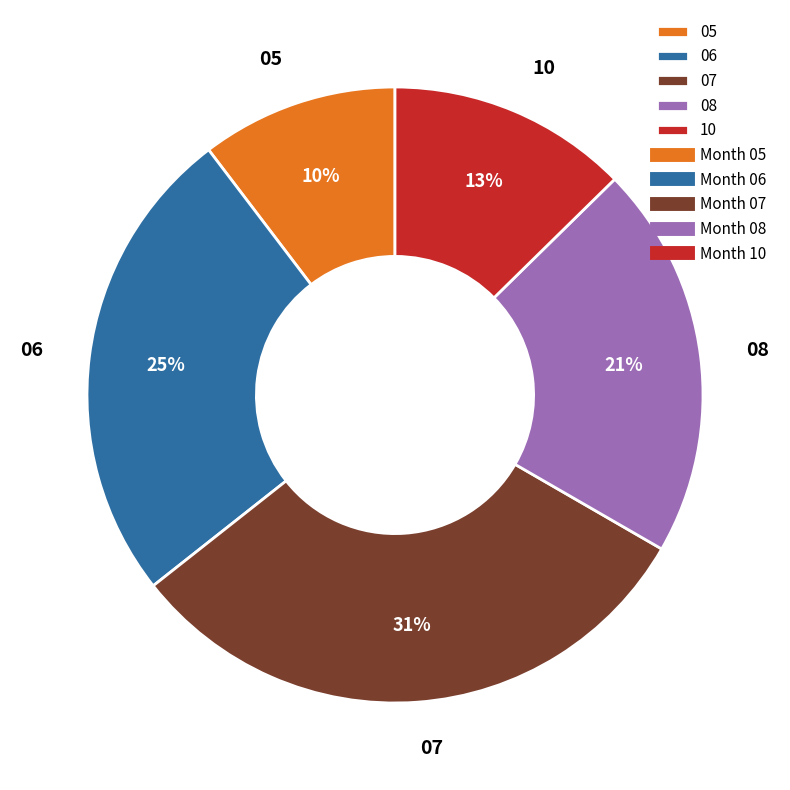

Between 06 and 08, which is larger?

06